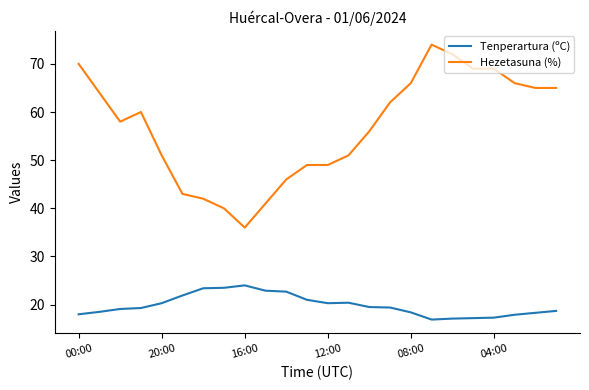

Which series has the widest spread of values?

Hezetasuna (%)